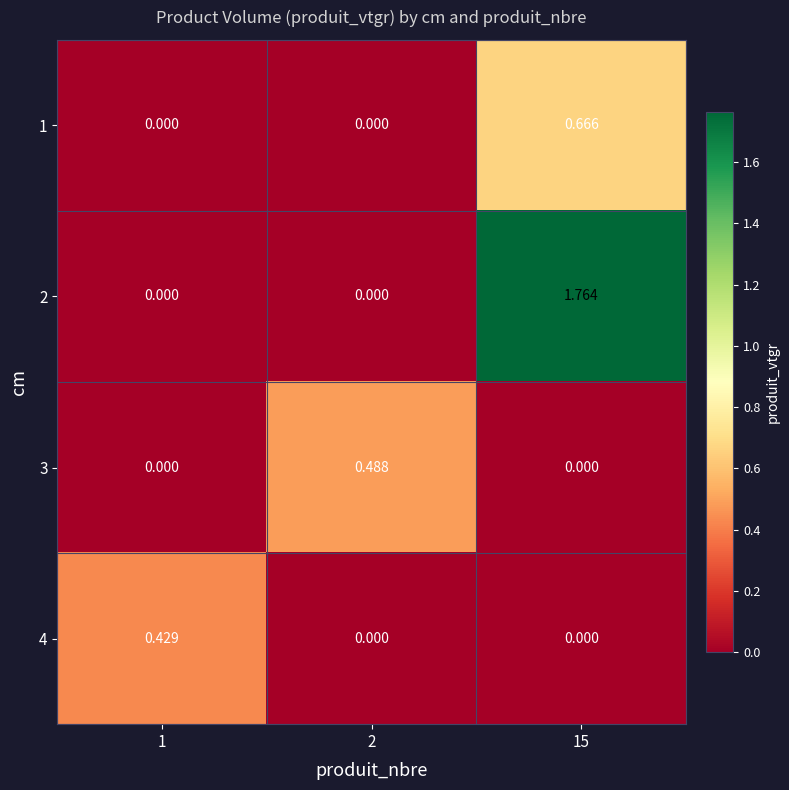

Between 2 and 15, which series saw the biggest shift?

2